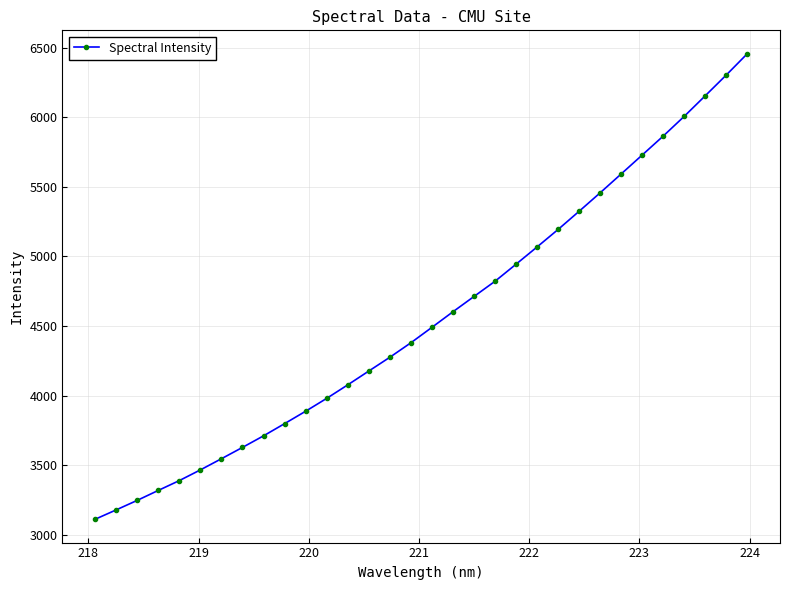

True or false: the data has more than 2 interior local peaks.

False